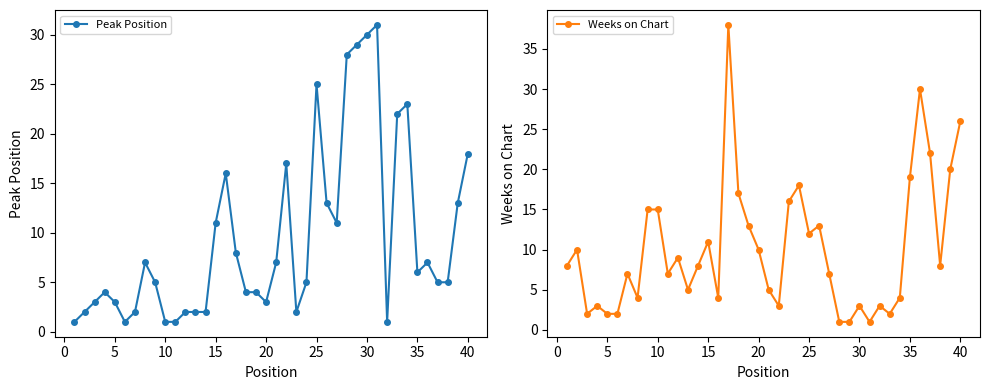

The Peak Position series shows 3 at 20. True or false?

True